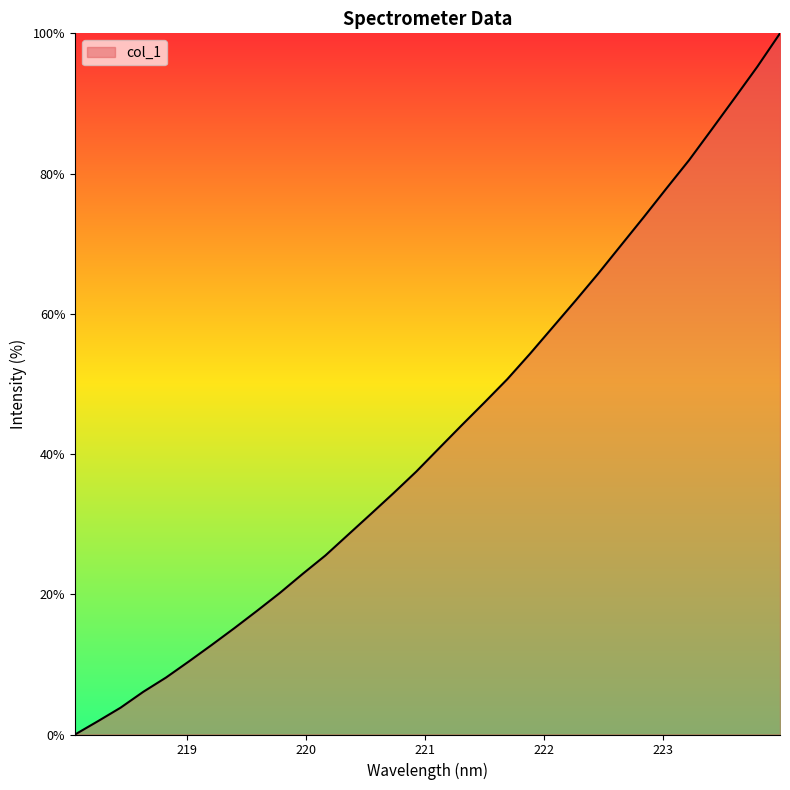

What is the difference between the maximum and minimum values?

100.0